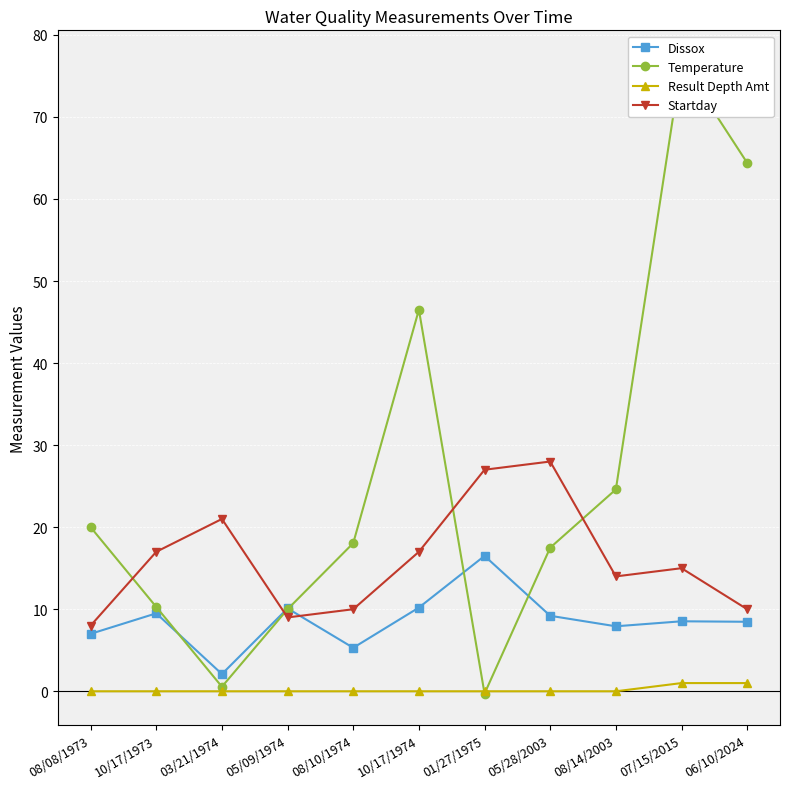

At which category is the sum across all series the highest?

07/15/2015